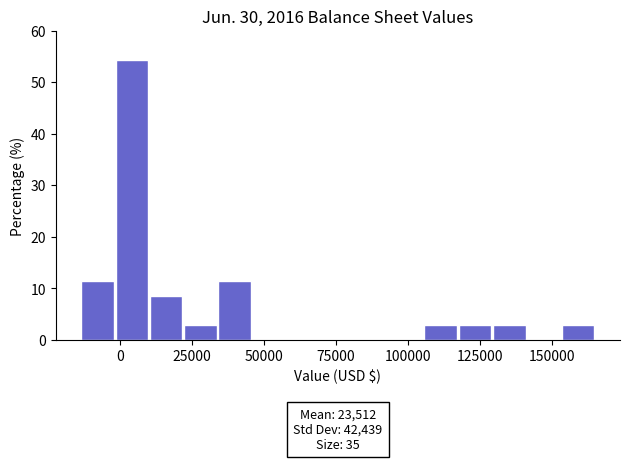

Read against the x-axis, roughly where is the centre of the tallest bar?

5000